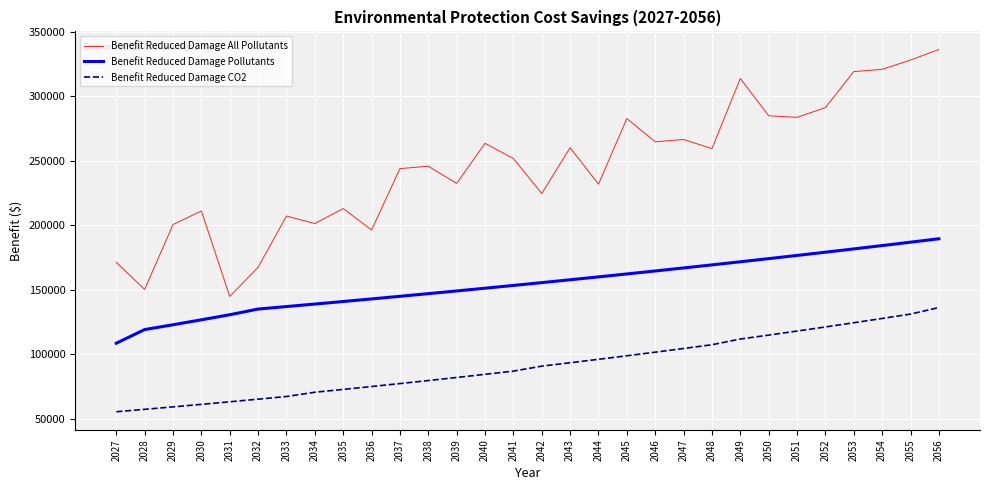

At which category is the sum across all series the highest?

2056